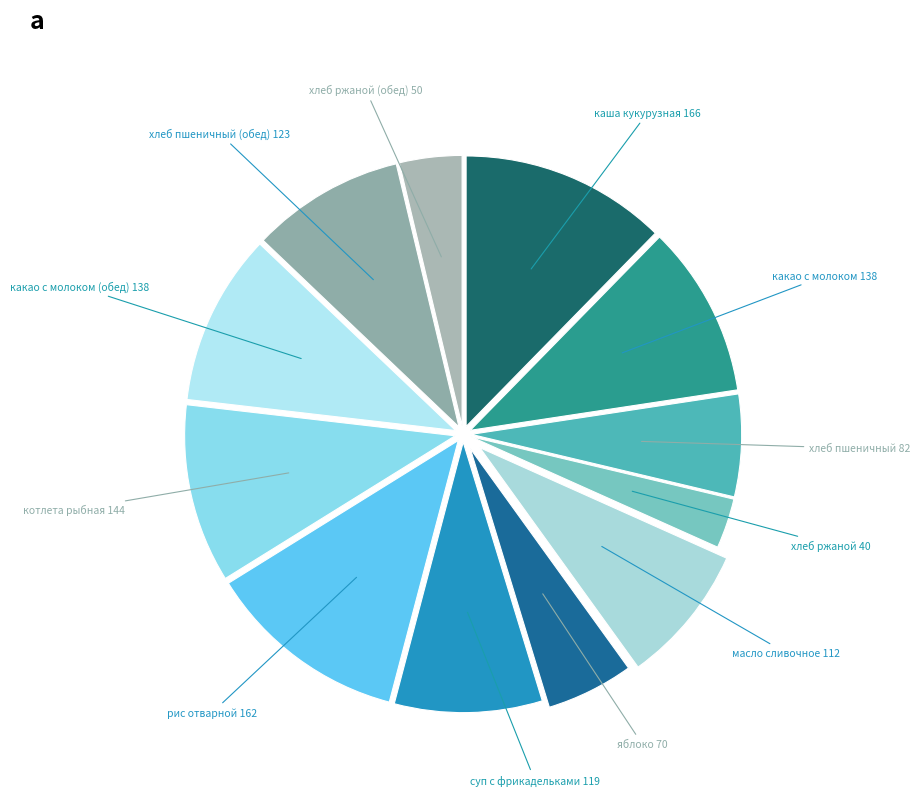

Between хлеб пшеничный (обед) and какао с молоком, which is larger?

какао с молоком